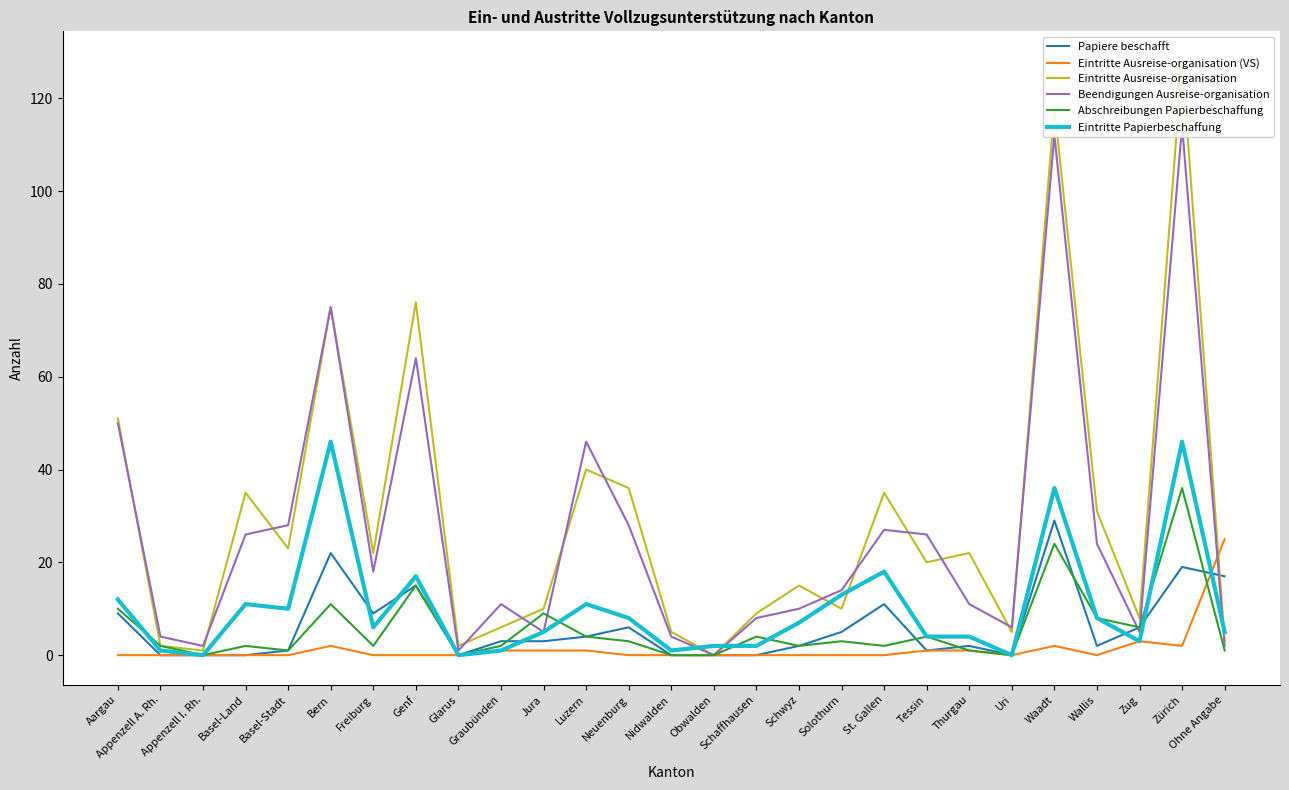

Rank the series at Waadt from highest to lowest value.

Eintritte Ausreise-organisation, Beendigungen Ausreise-organisation, Eintritte Papierbeschaffung, Papiere beschafft, Abschreibungen Papierbeschaffung, Eintritte Ausreise-organisation (VS)